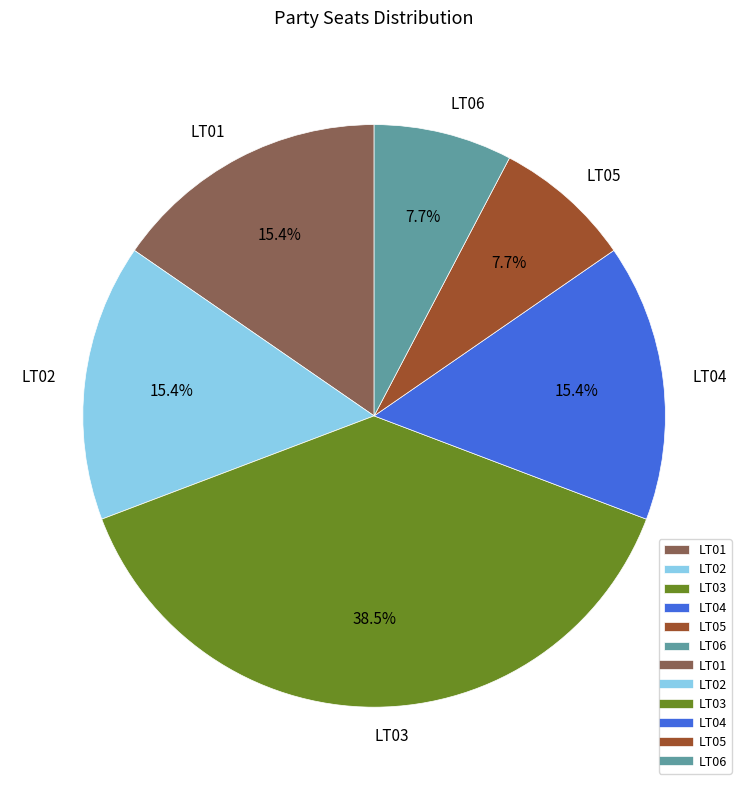

What percentage do LT03 and LT04 together represent?

53.8%